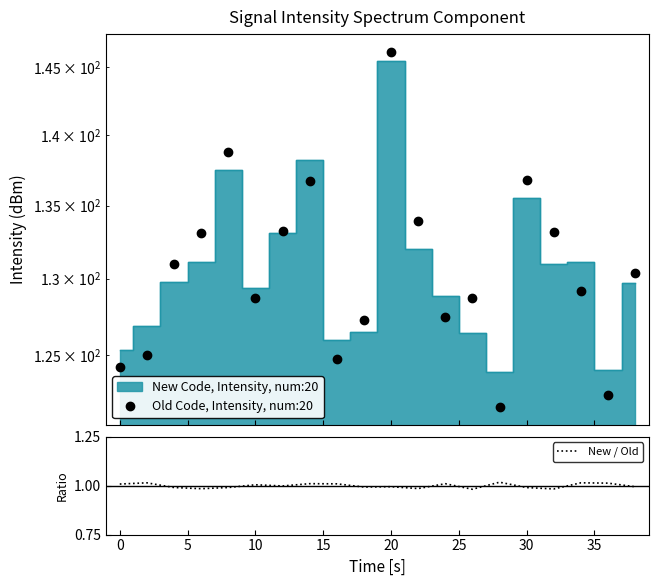

Which has a higher value, 15 or 11?

15